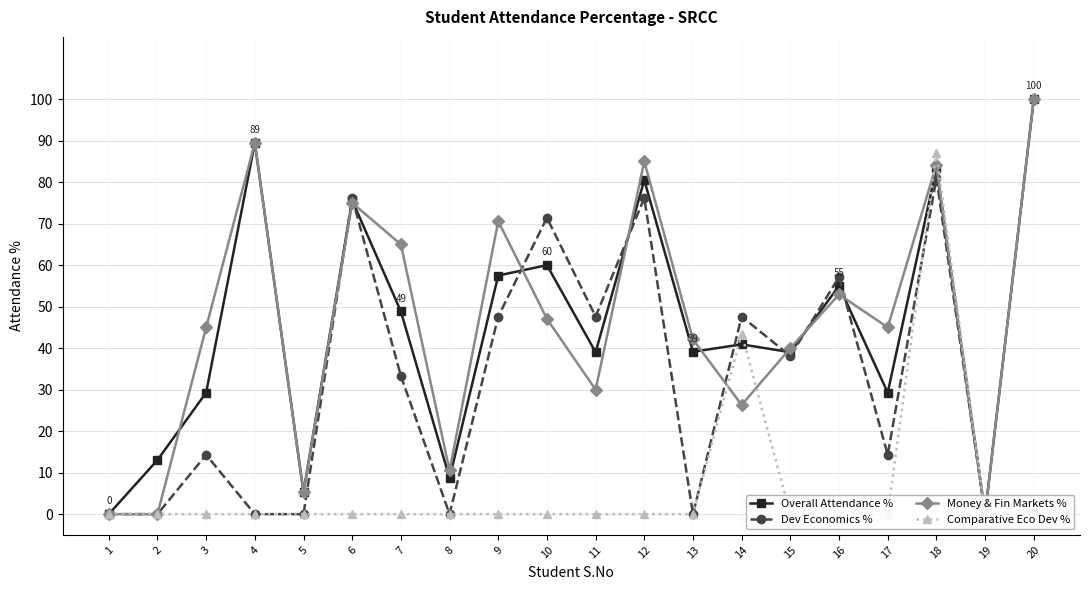

At which category is the sum across all series the highest?

18